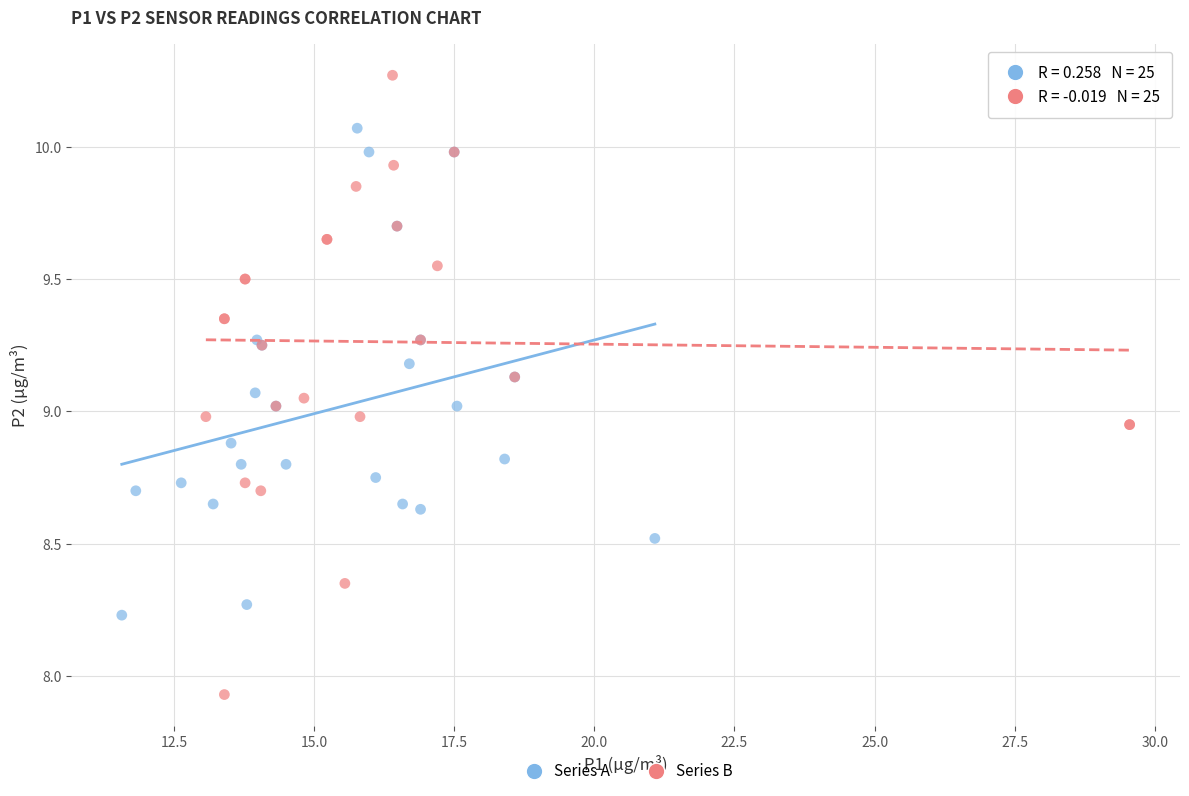

What are all the series names shown in the legend?

Series A, Series B